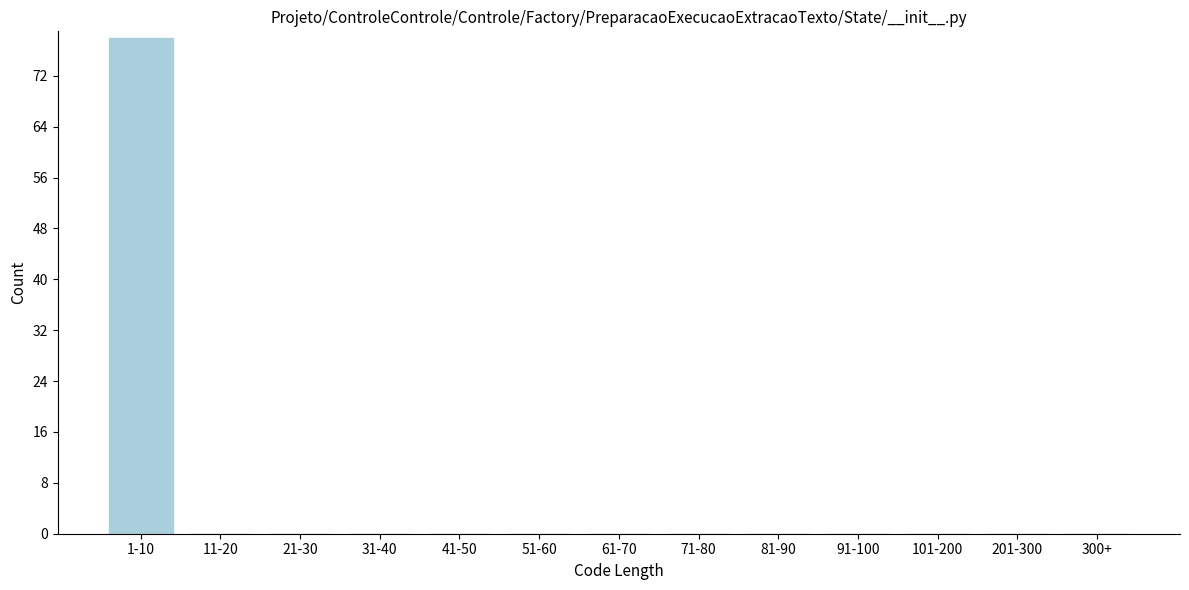

Reading left to right, what are all the values shown in this chart?

1-10=78	11-20=0	21-30=0	31-40=0	41-50=0	51-60=0	61-70=0	71-80=0	81-90=0	91-100=0	101-200=0	201-300=0	300+=0